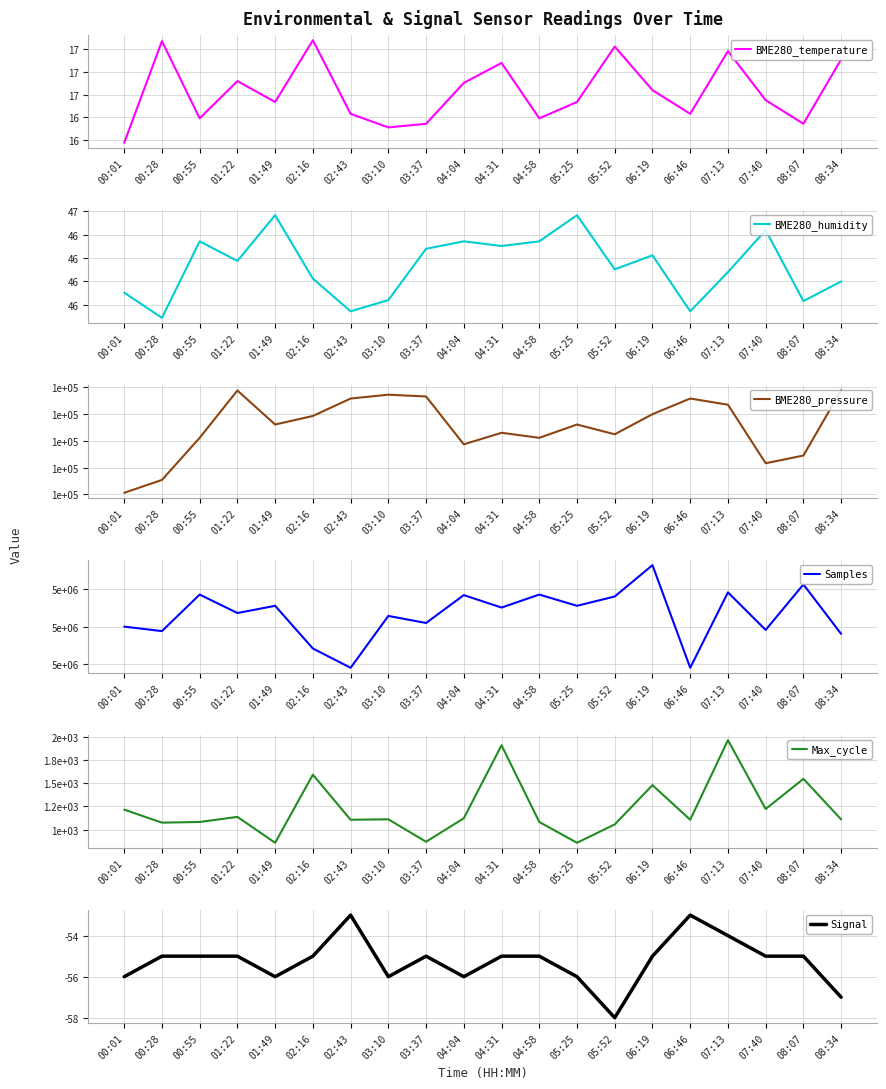

At which label does Signal reach its peak?

02:43